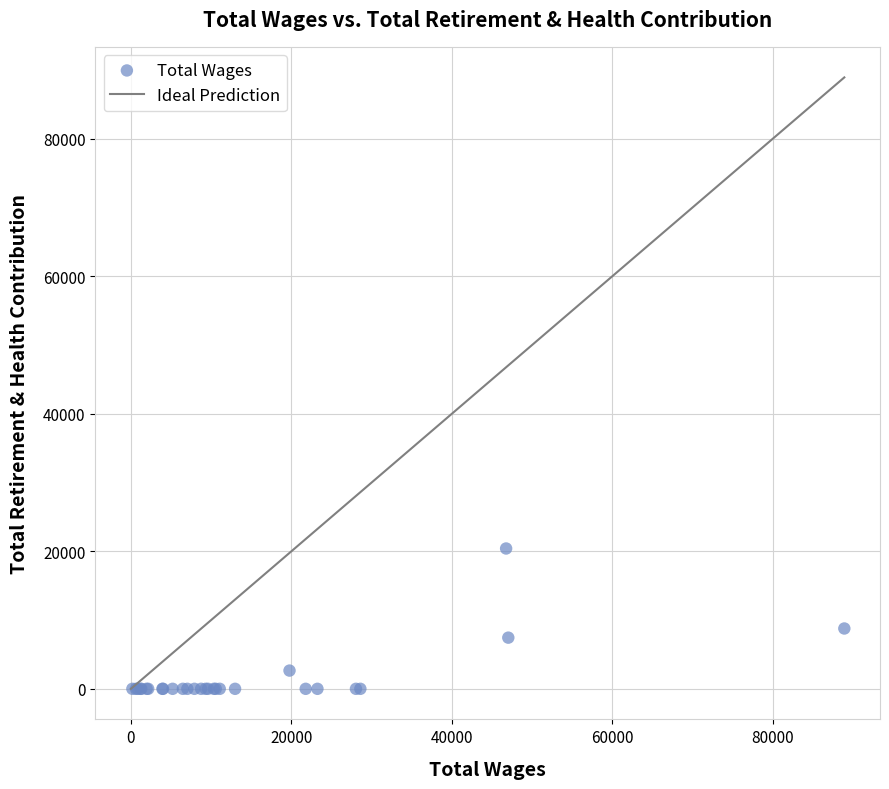

What Y value in the scatter plot is closest to 10203?

8773